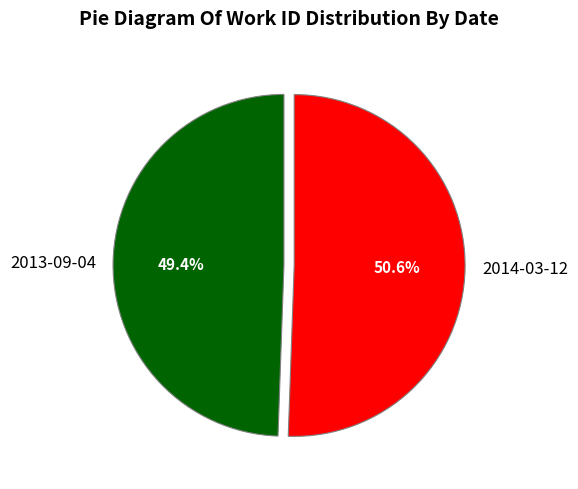

Rank the categories by value from highest to lowest.

2014-03-12, 2013-09-04